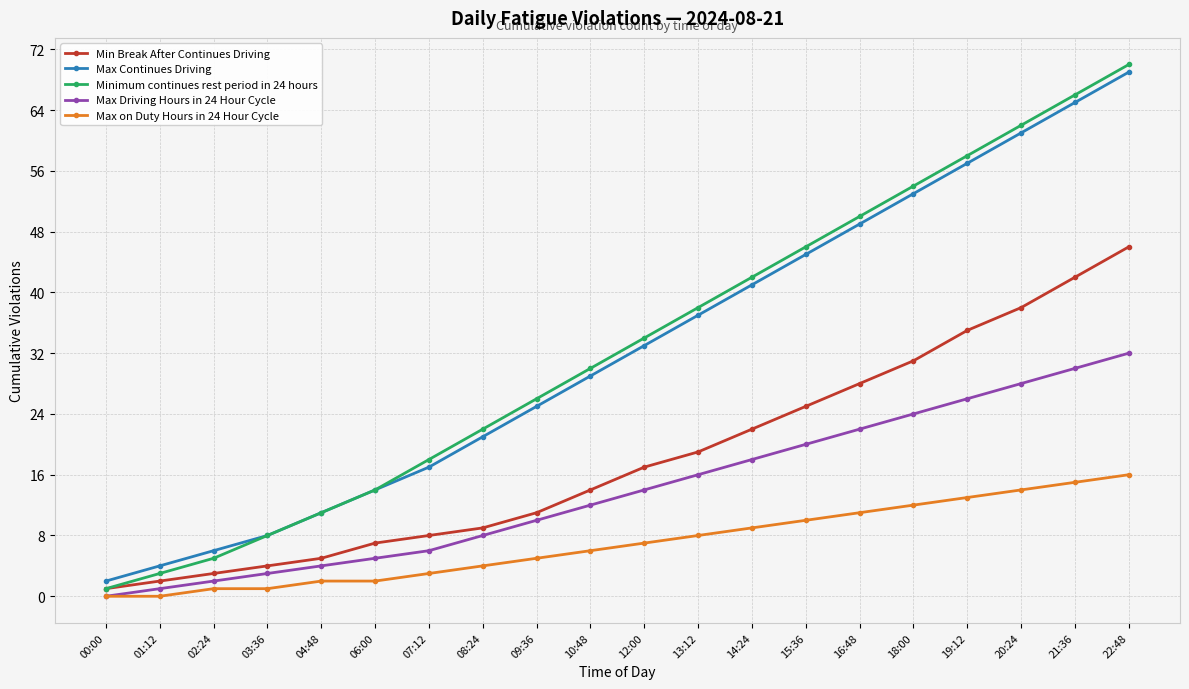

List the labels in order of Max Continues Driving value, largest first.

22:48, 21:36, 20:24, 19:12, 18:00, 16:48, 15:36, 14:24, 13:12, 12:00, 10:48, 09:36, 08:24, 07:12, 06:00, 04:48, 03:36, 02:24, 01:12, 00:00